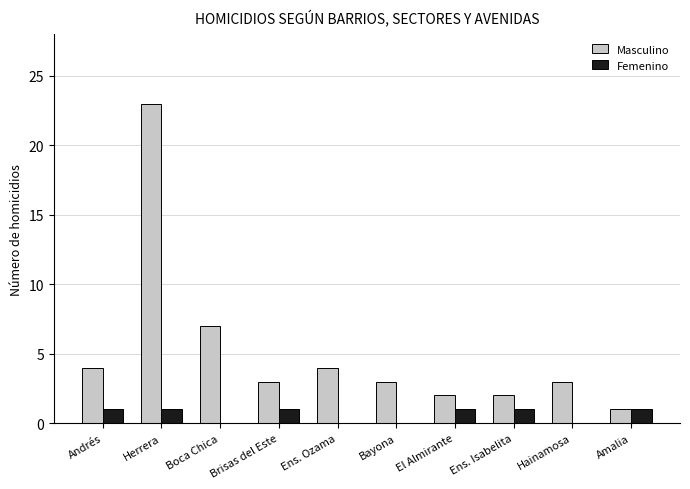

The value of Masculino at Bayona is 3. True or false?

True